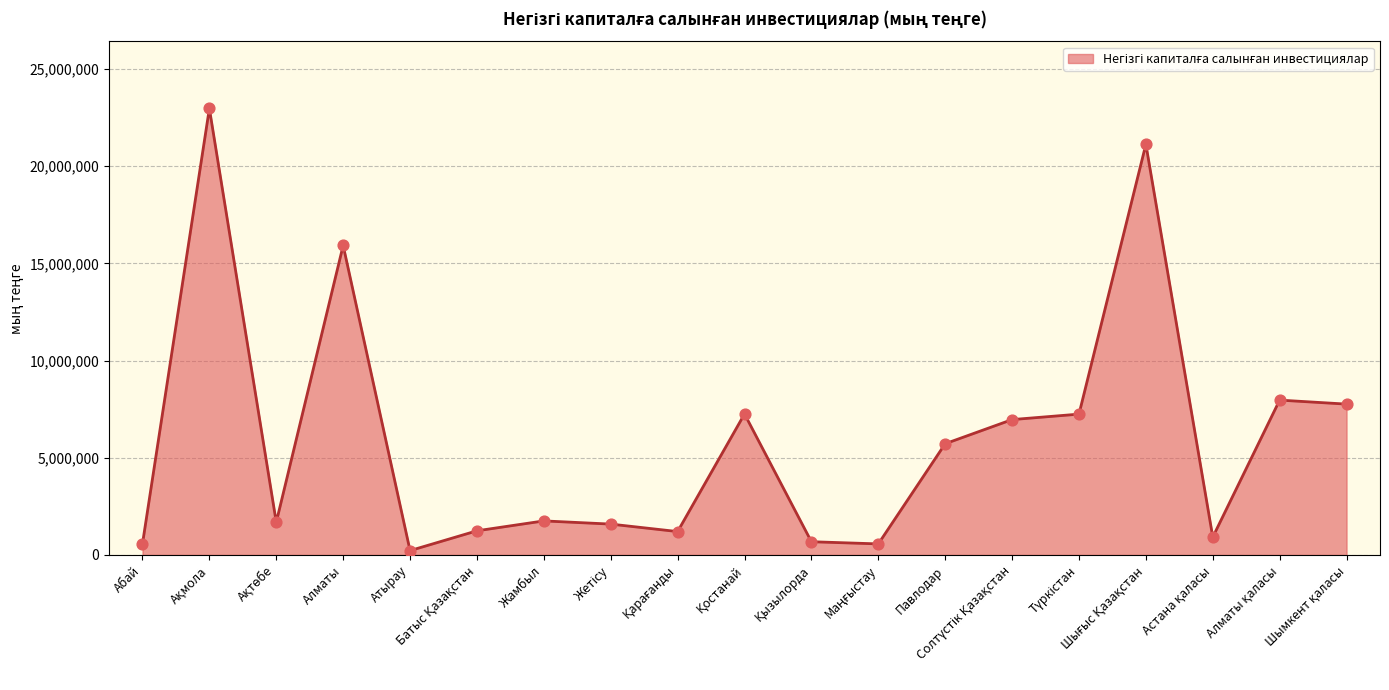

The chart shows a value of 5721316 at Павлодар. True or false?

True